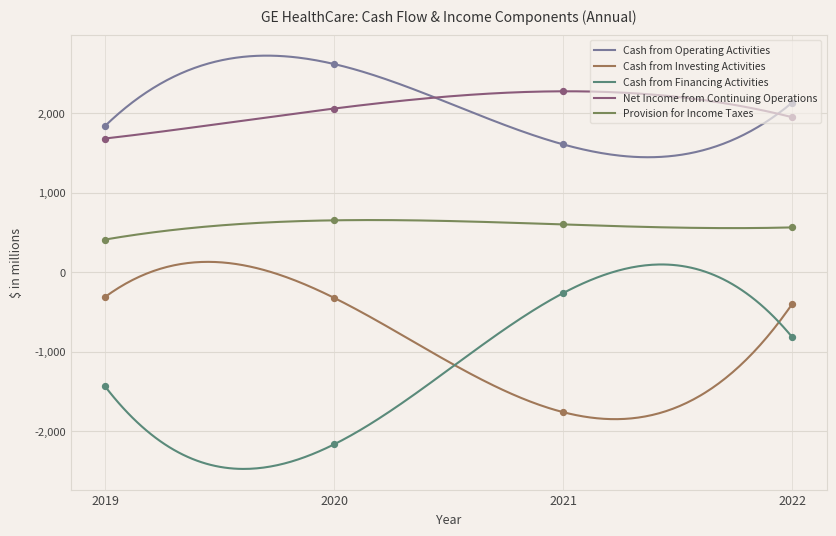

Which series has the widest spread of Y values?

Cash from Financing Activities